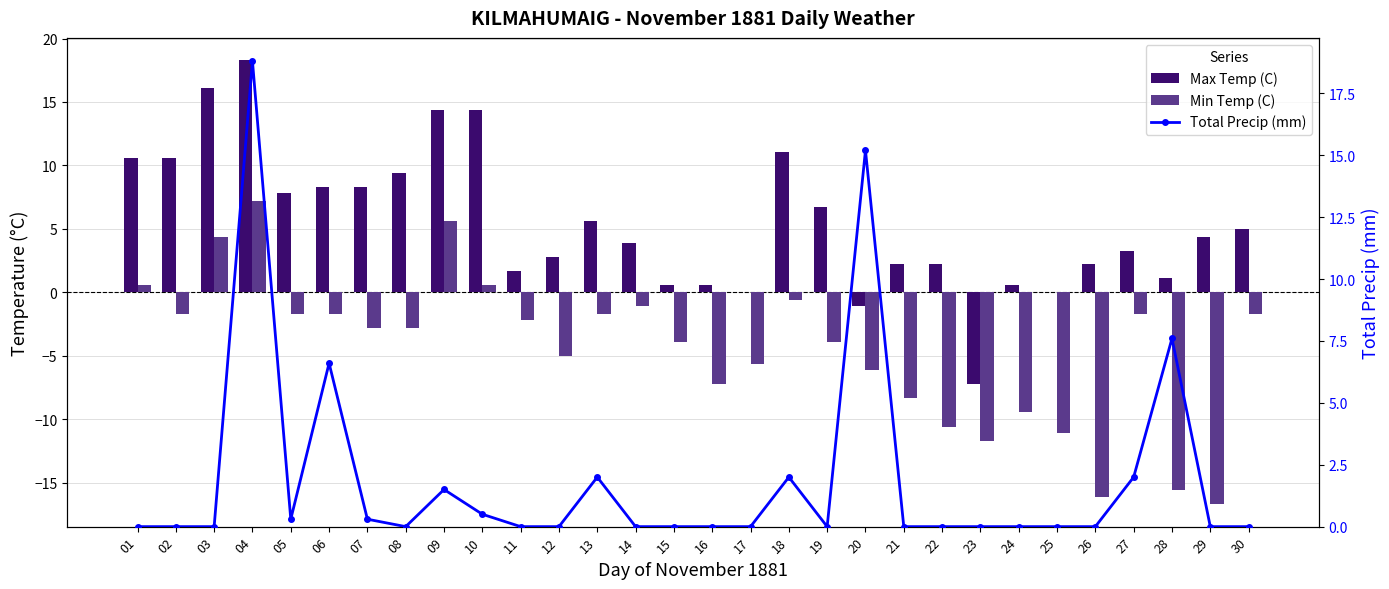

What is the total value across all series at 25?

-11.1